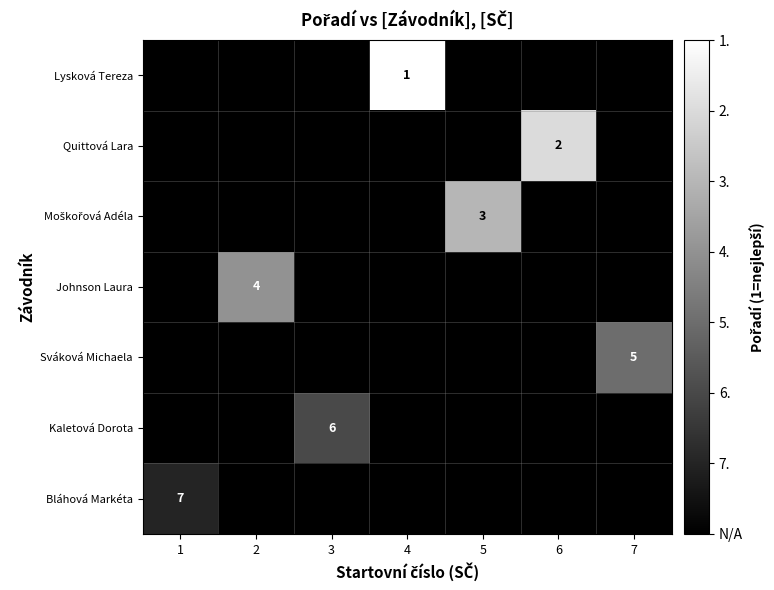

Which has a higher value, 3 or 1?

3